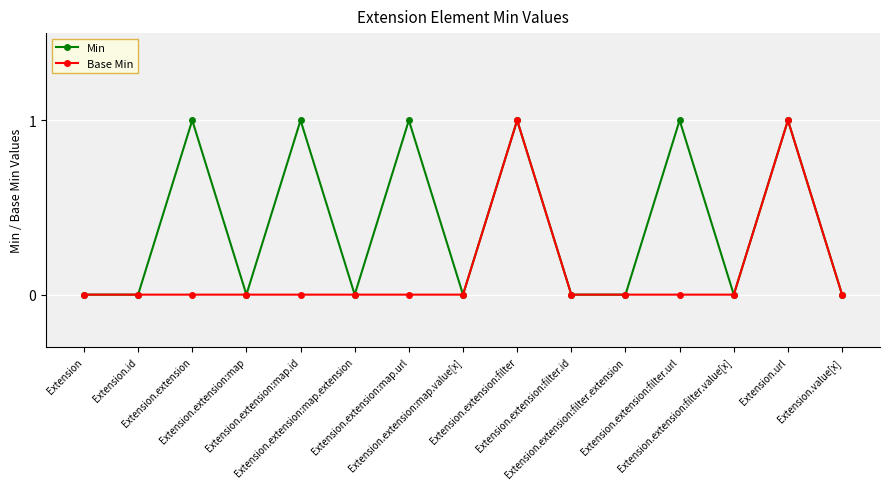

Does the chart display data point markers on the line(s)?

Yes